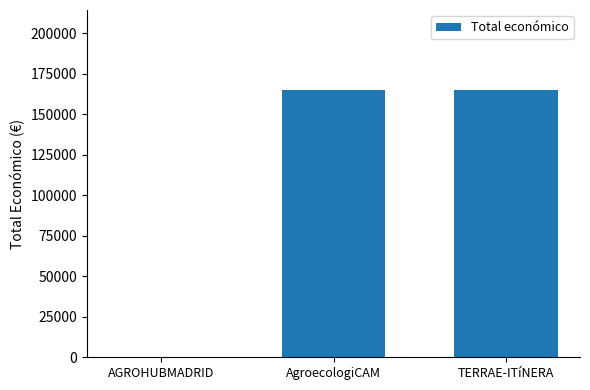

What is the greatest value displayed?

165000